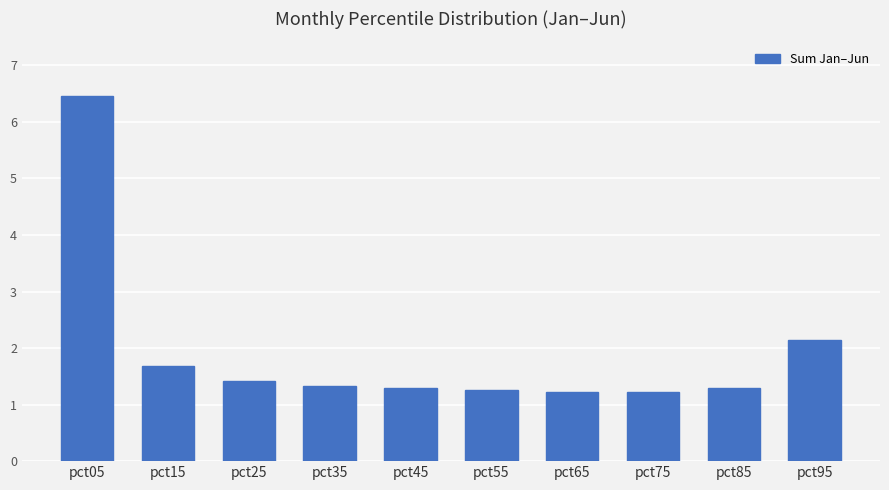

What is the maximum value shown in the chart?

6.5